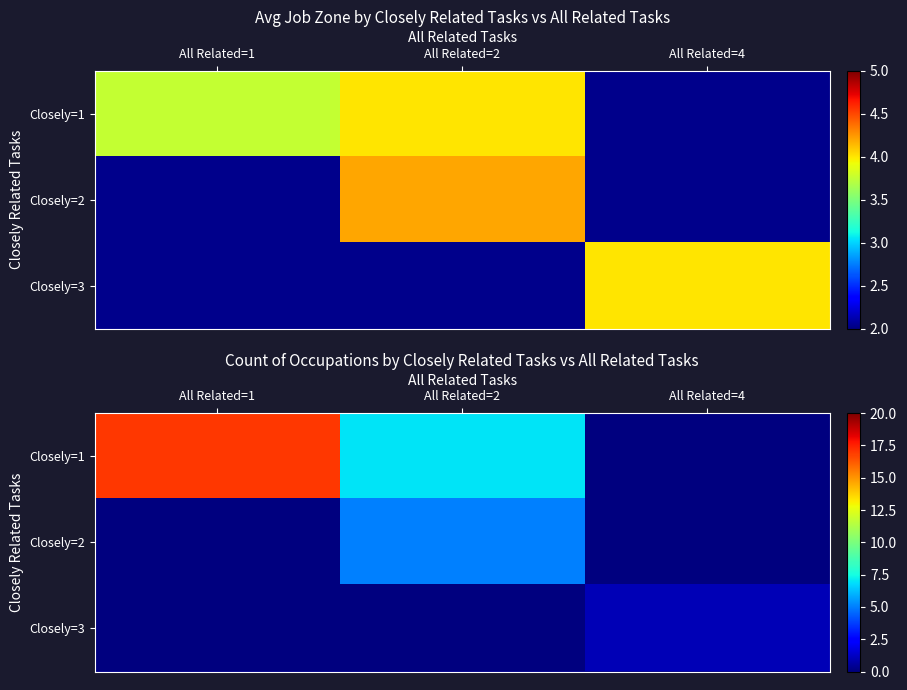

Is it true that Closely=1 equals 17 at All Related=1?

True